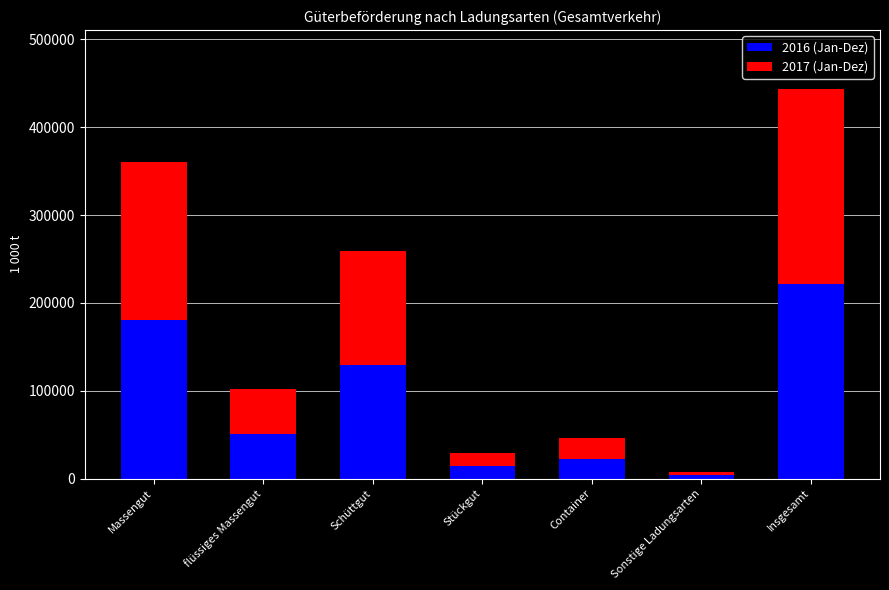

At which category is the sum across all series the highest?

Insgesamt